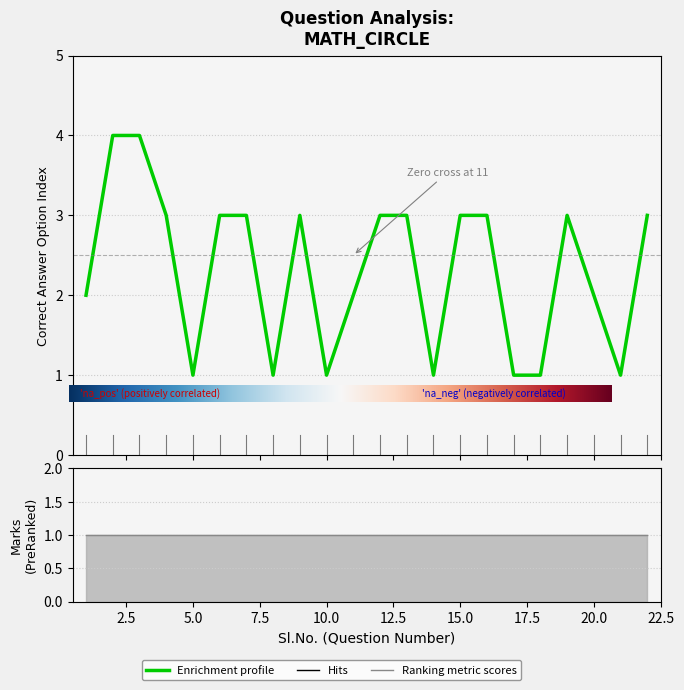

Rank the categories by value from highest to lowest.

2, 3, 4, 6, 7, 9, 12, 13, 15, 16, 19, 22, 1, 11, 20, 5, 8, 10, 14, 17, 18, 21